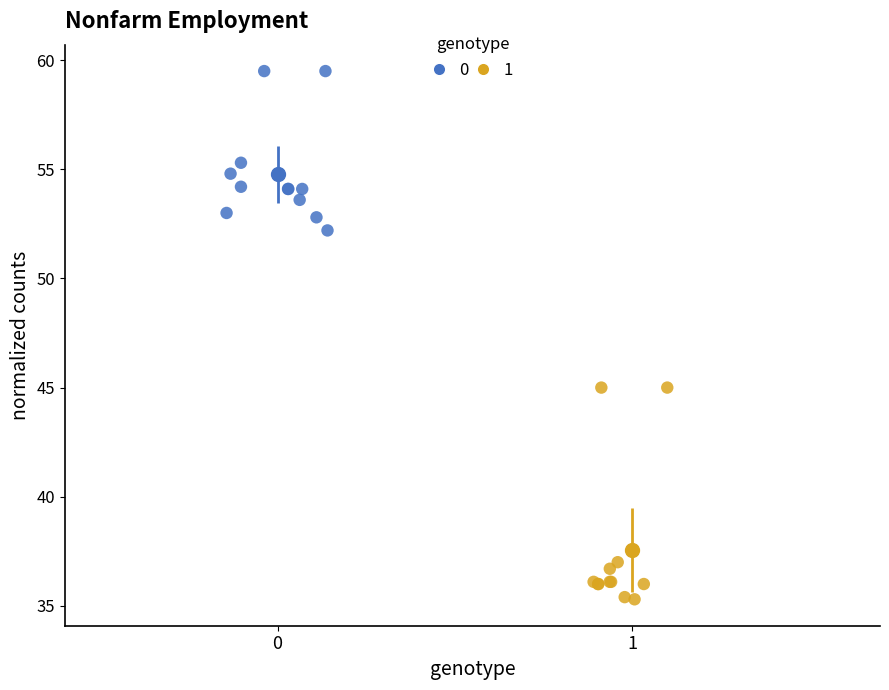

What are all the series names shown in the legend?

0, 1